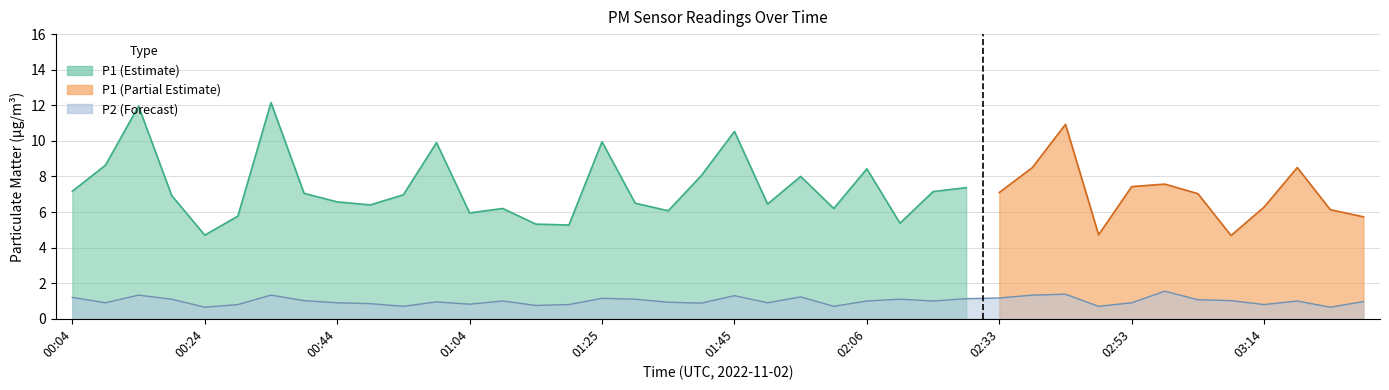

What is the label of the 10th point from the right?

02:43